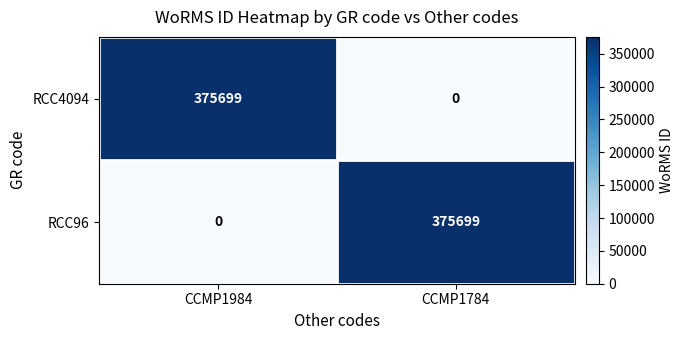

What is the spread (max minus min) of values at CCMP1784?

375699